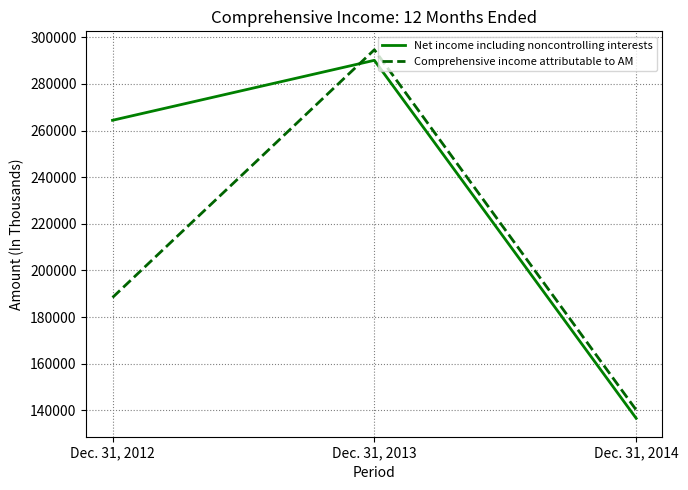

At which label is Comprehensive income attributable to AM closest to 217400?

Dec. 31, 2012